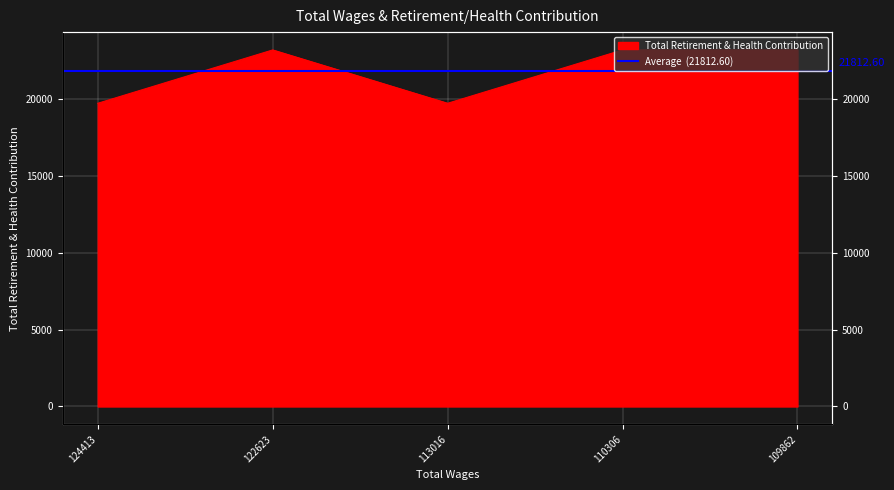

Reading left to right, what are all the values shown in this chart?

19730	23201	19730	23201	23201